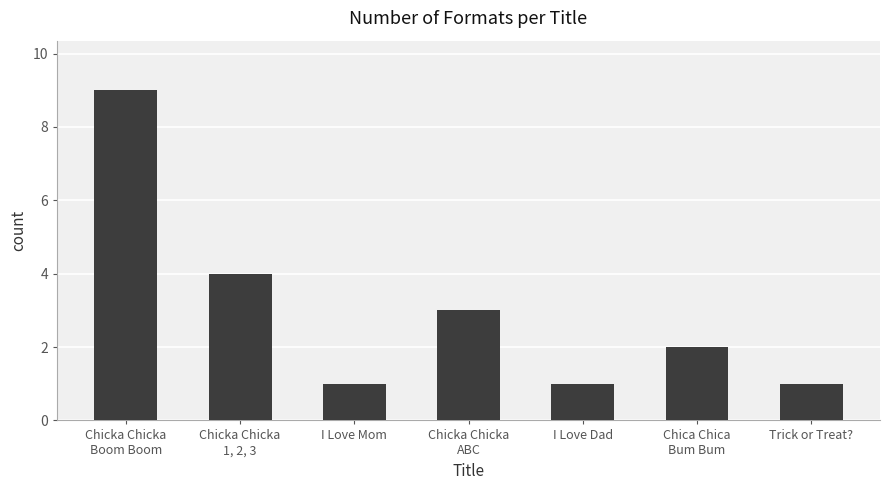

What is the maximum value shown in the chart?

9